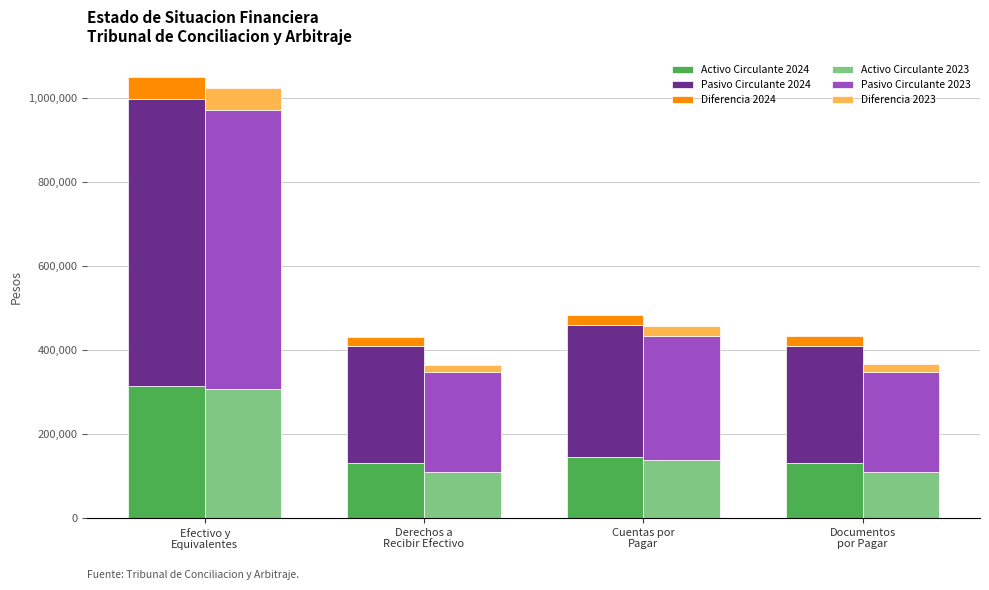

What is the label of the 4th bar from the left?

Documentos
por Pagar